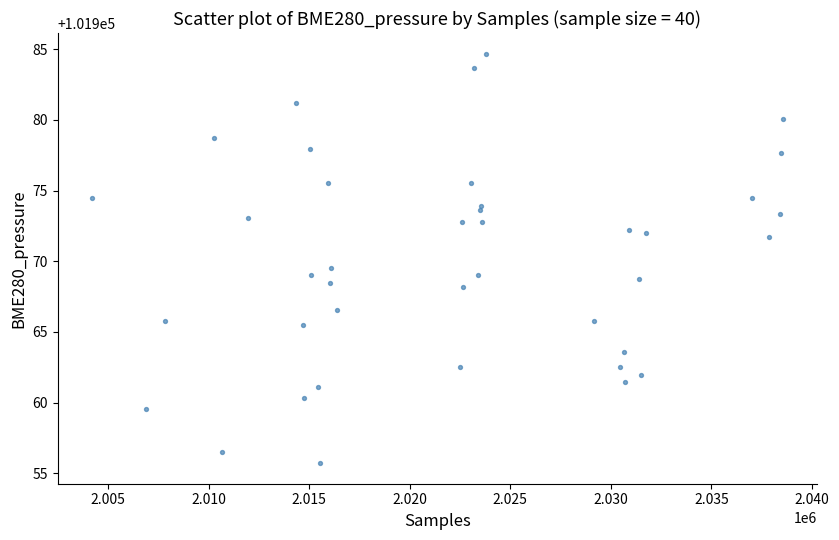

What Y value in the scatter plot is closest to 101970?

101969.5